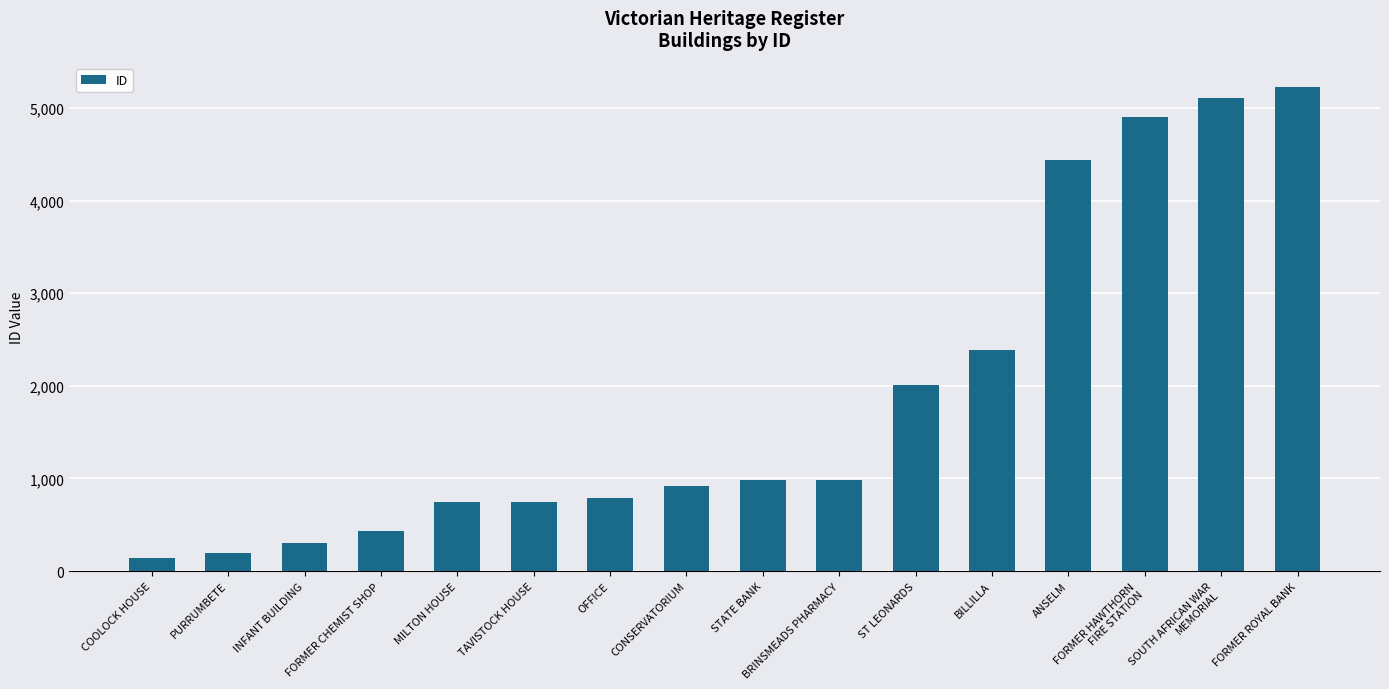

What position from the right is ST LEONARDS?

6